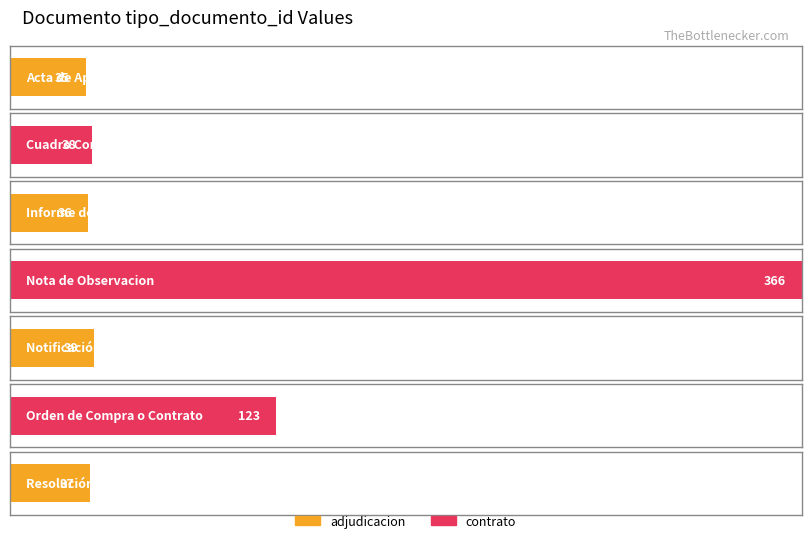

What is the average value?

96